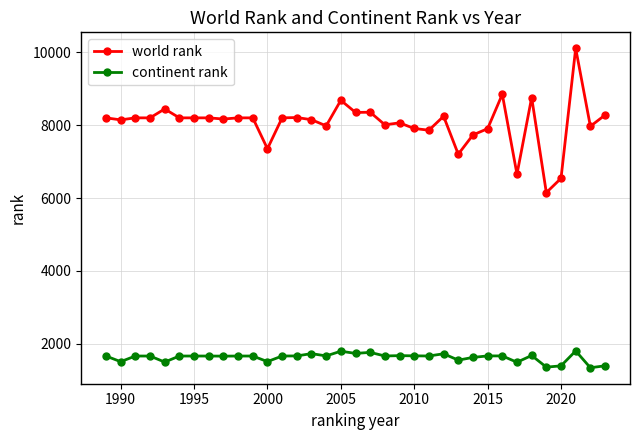

What is the value of the continent rank point at the 7th from the left?

1665